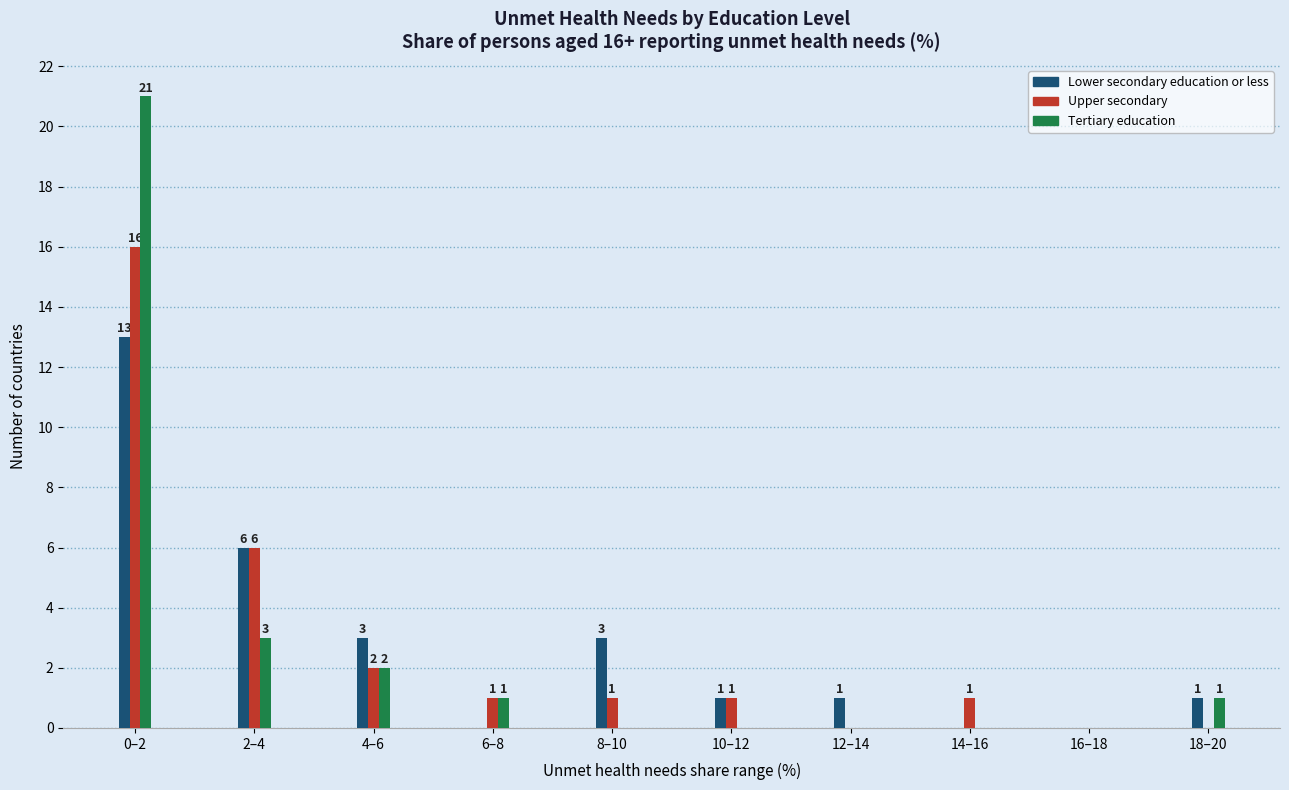

Reading left to right, list all the values displayed in this chart.

Lower secondary education or less: 0–2=13	2–4=6	4–6=3	6–8=0	8–10=3	10–12=1	12–14=1	14–16=0	16–18=0	18–20=1
Upper secondary: 0–2=16	2–4=6	4–6=2	6–8=1	8–10=1	10–12=1	12–14=0	14–16=1	16–18=0	18–20=0
Tertiary education: 0–2=21	2–4=3	4–6=2	6–8=1	8–10=0	10–12=0	12–14=0	14–16=0	16–18=0	18–20=1